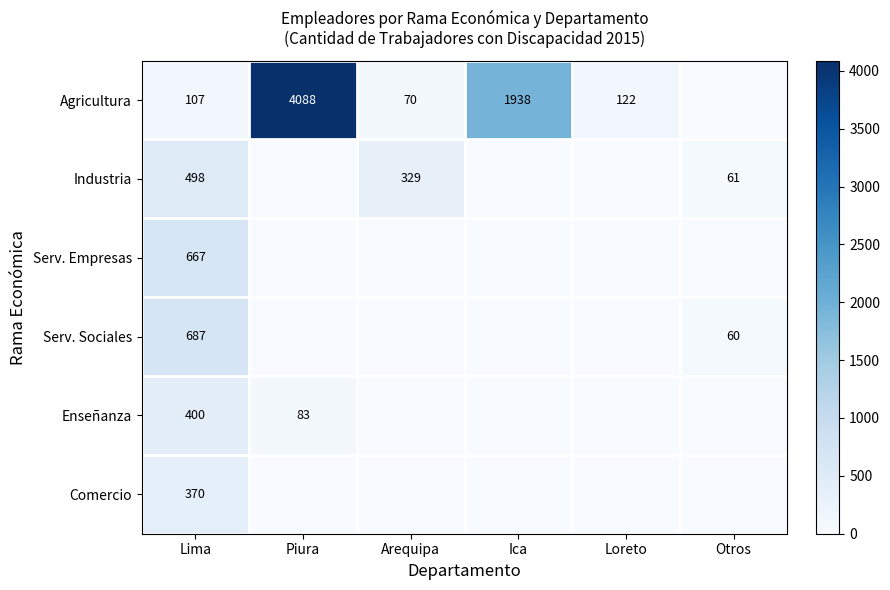

The Industria series shows 709 at Lima. True or false?

False